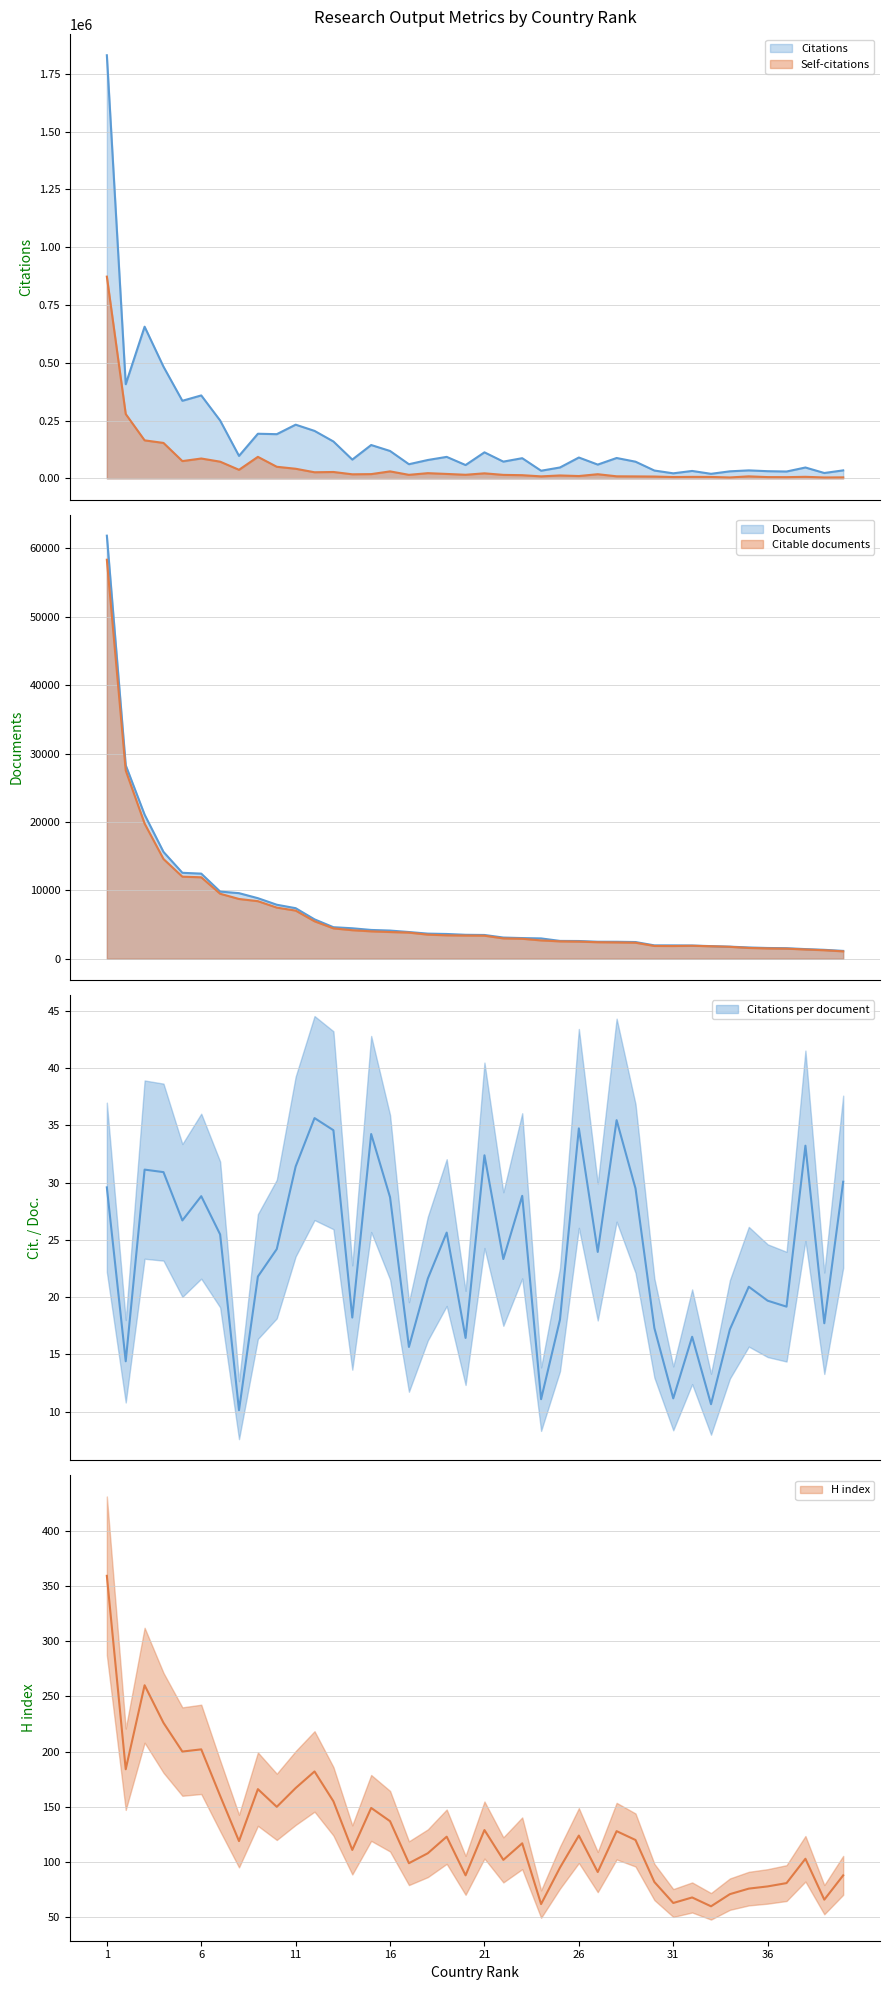

How many categories are shown in the chart?

40